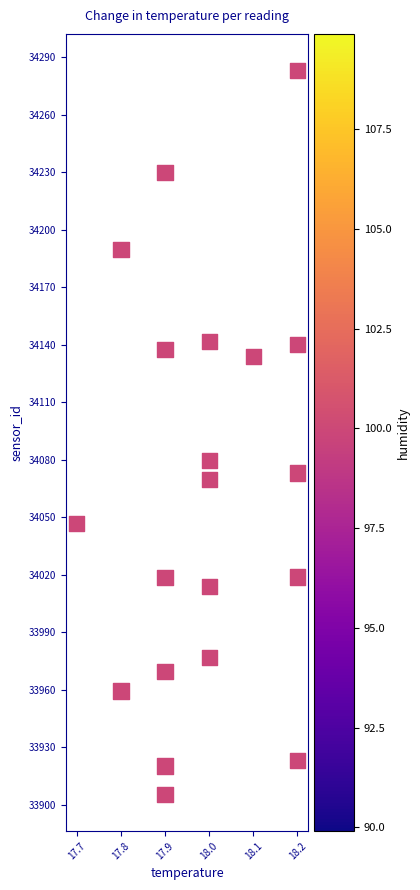

What Y value in the scatter plot is closest to 34094?

34079.4